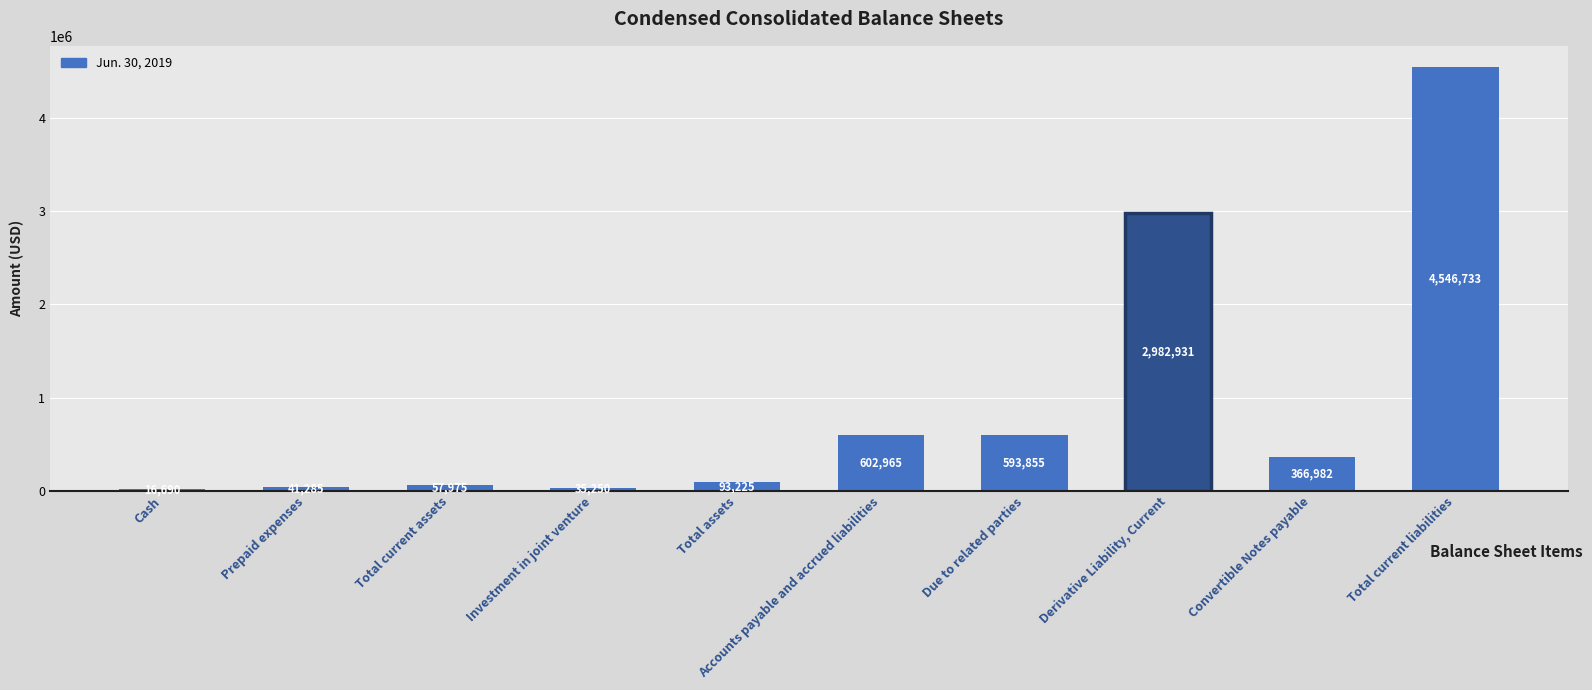

Is it true that the value at Due to related parties is 593855?

True